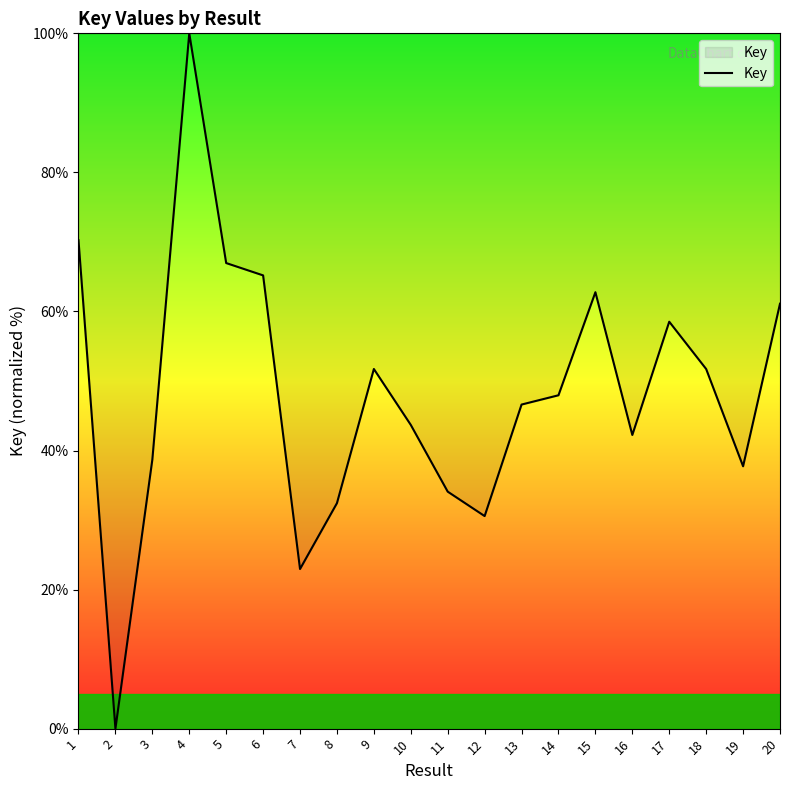

What is the difference between the maximum and minimum values?

100.0